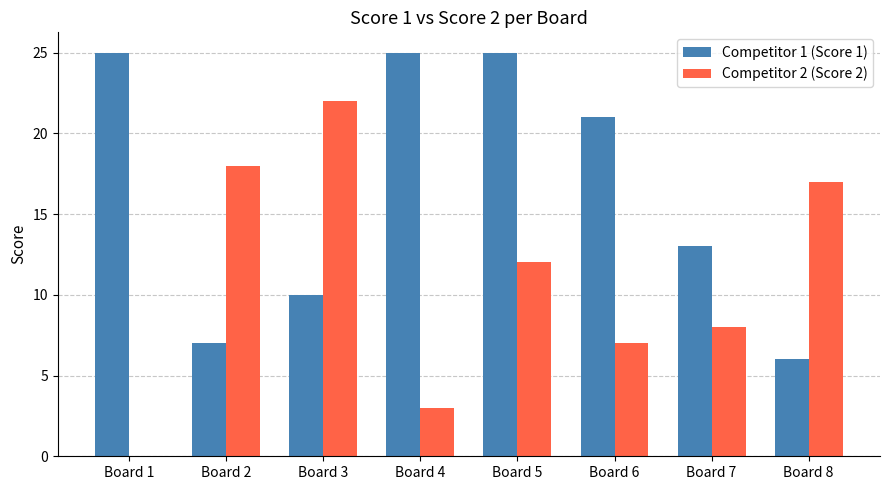

Between Board 1 and Board 4, which series saw the biggest shift?

Competitor 2 (Score 2)